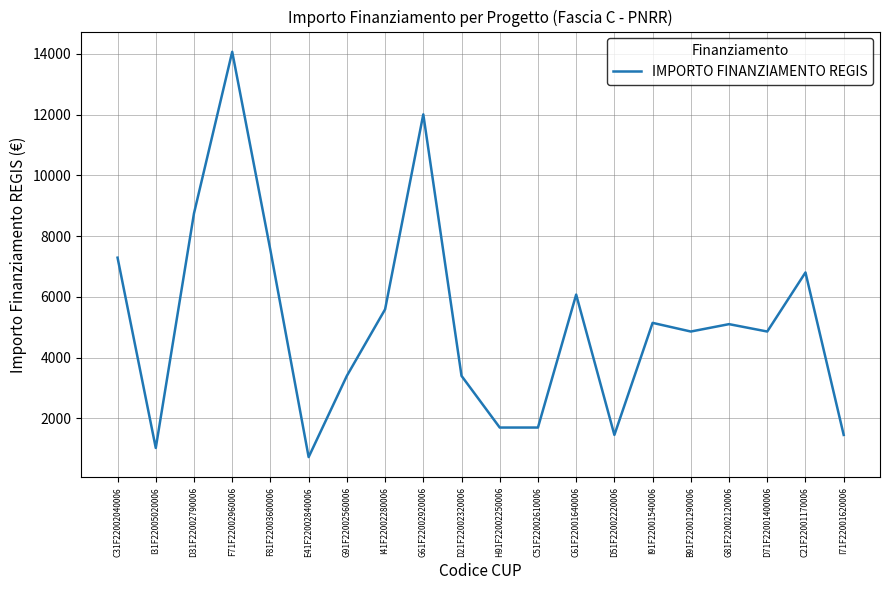

At which category does the data reach its first local peak?

F71F22002960006